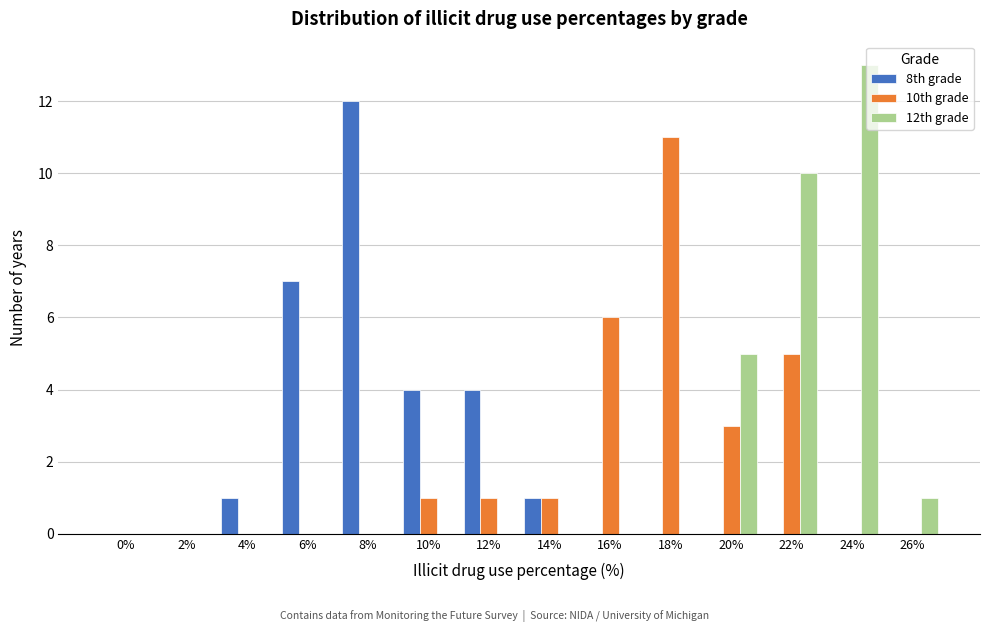

Is the value of 12th grade at 26% greater than the value of 8th grade at 2%?

Yes